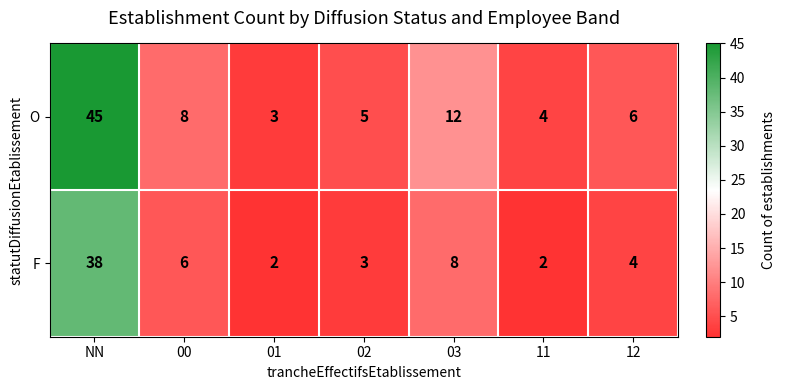

Which series has the largest total across all categories?

O